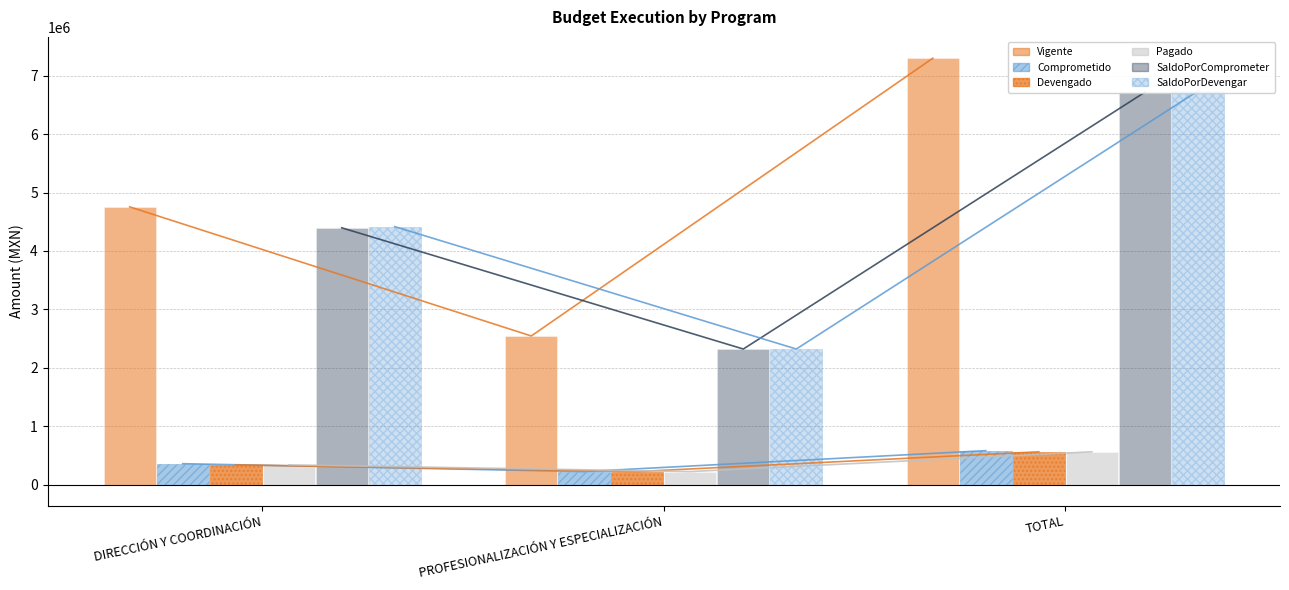

At which category does the chart reach its peak across all series?

TOTAL